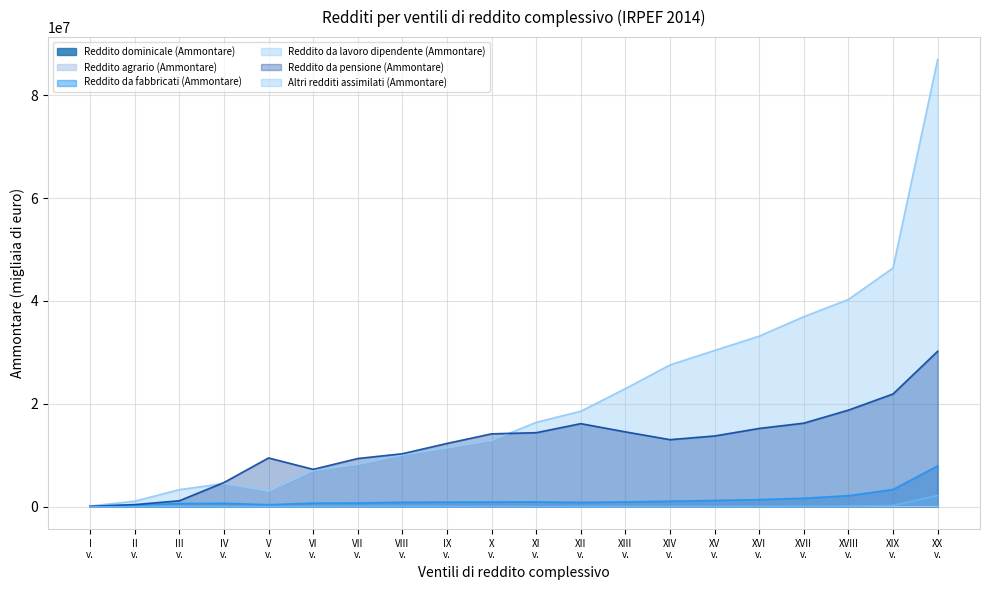

True or false: Reddito da lavoro dipendente (Ammontare) and Altri redditi assimilati (Ammontare) cross at least once.

False